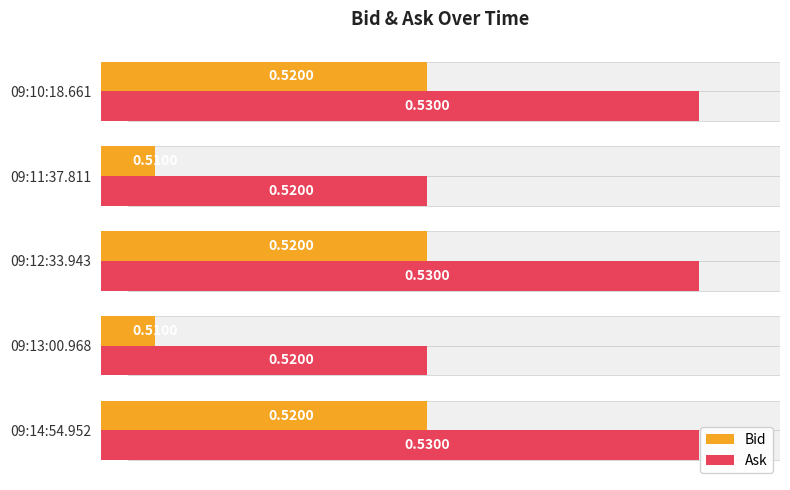

At how many categories does at least one series exceed 0?

5